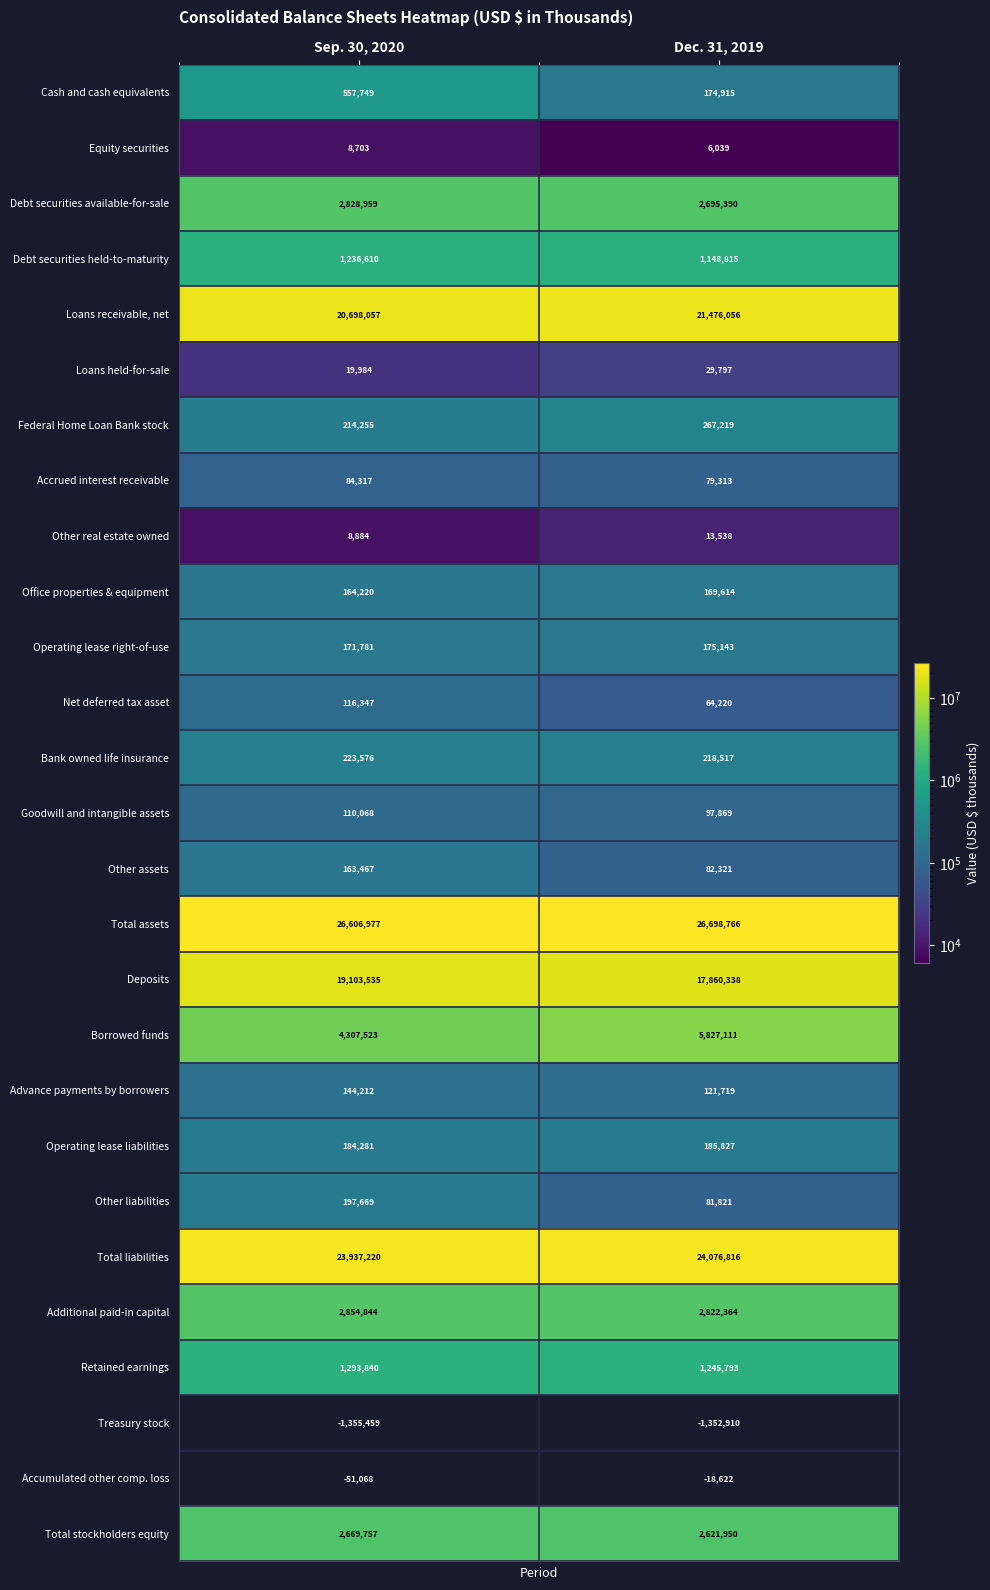

How many categories are shown in the chart?

2